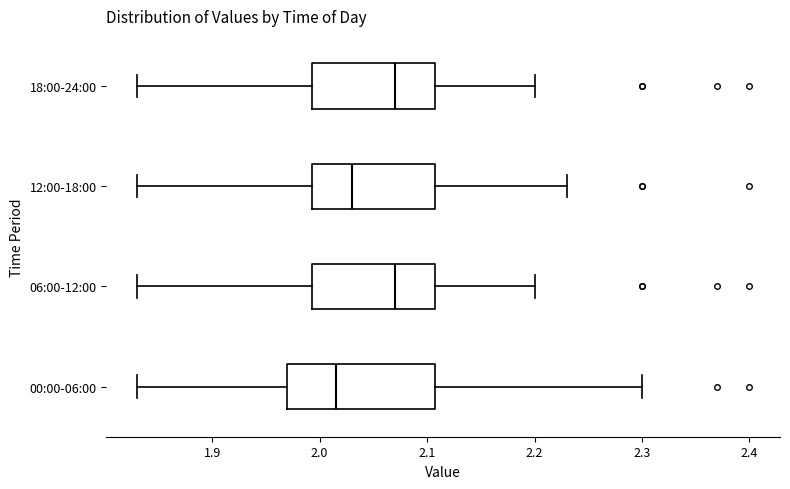

Reading bottom to top, transcribe this box plot: for each box, give where its median line is, the range the box spans, and where its two whiskers end, as read against the x-axis. The values are not printed on the chart, so give them approximately, as read against the axis.

00:00-06:00: median 2.02, box 1.97 to 2.11, whiskers 1.83 to 2.30
06:00-12:00: median 2.07, box 1.99 to 2.11, whiskers 1.83 to 2.20
12:00-18:00: median 2.03, box 1.99 to 2.11, whiskers 1.83 to 2.23
18:00-24:00: median 2.07, box 1.99 to 2.11, whiskers 1.83 to 2.20